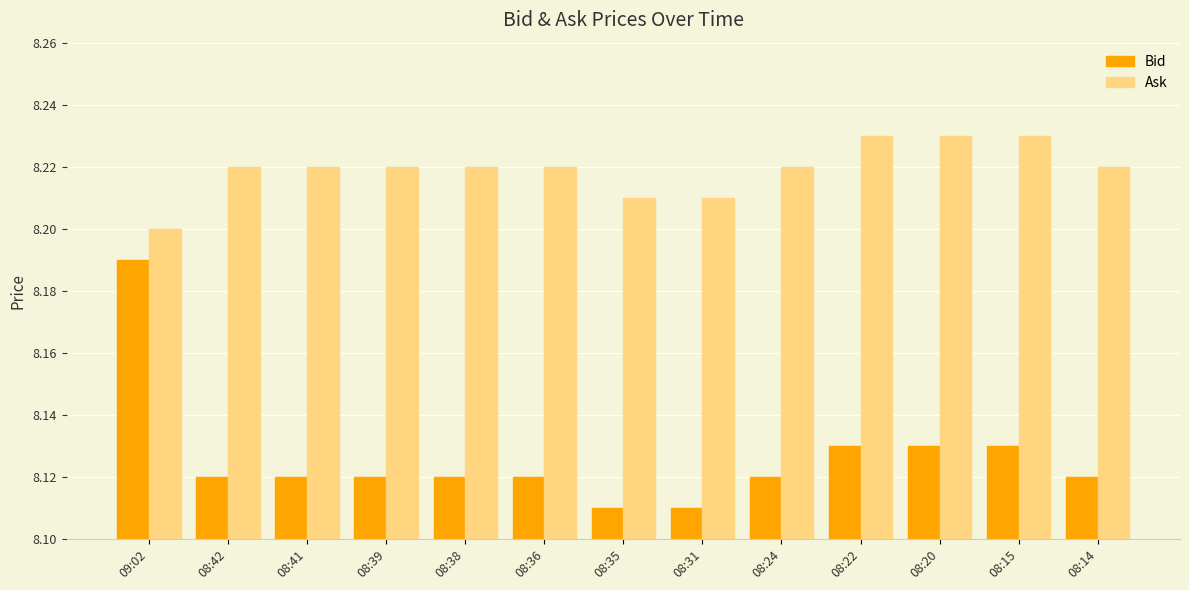

What position from the right is 08:15?

2